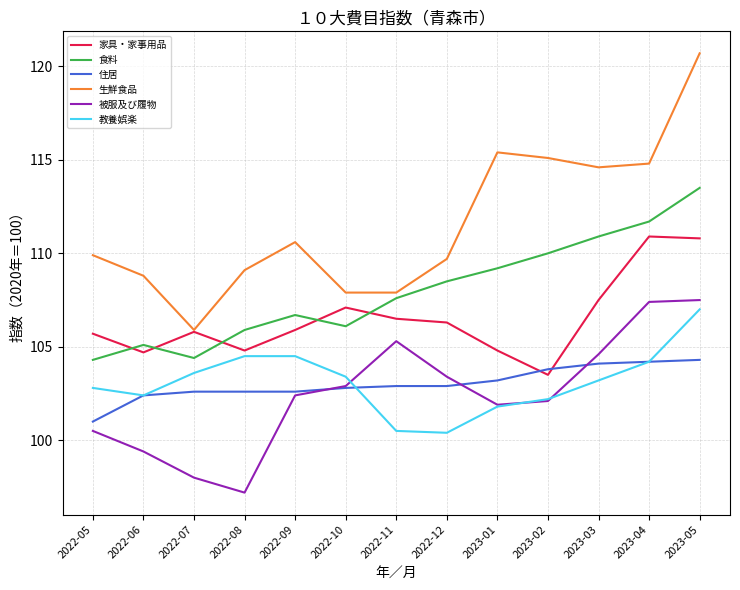

What is the difference between the second highest and minimum values in the 被服及び履物 series?

10.2